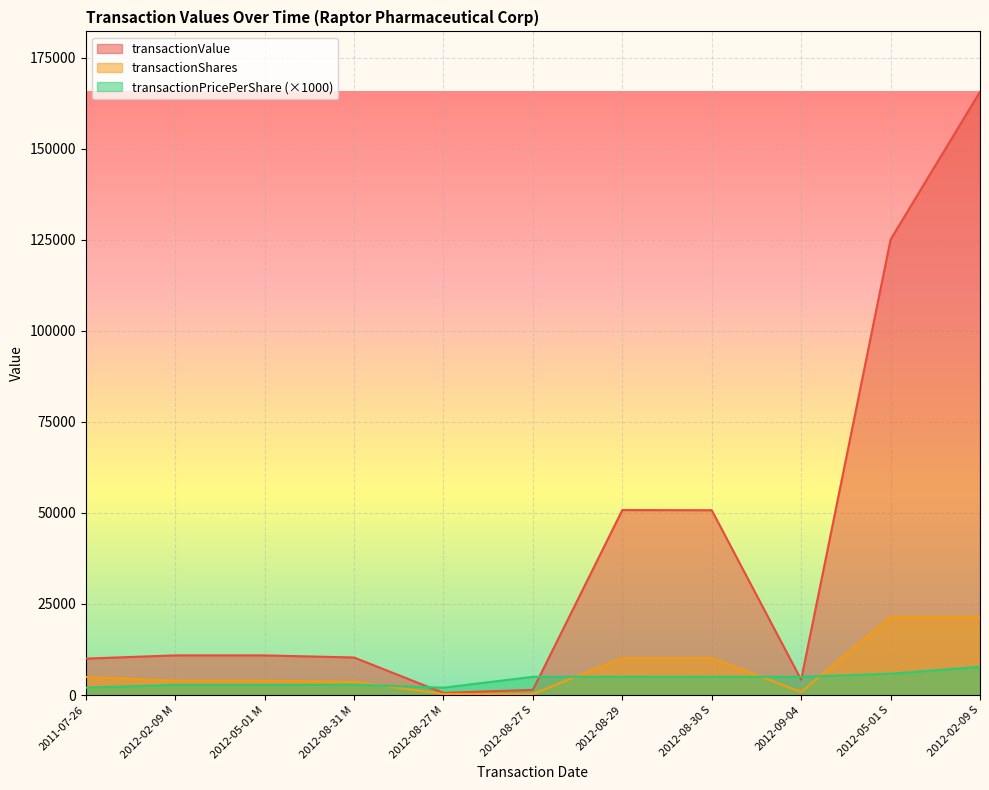

Which label corresponds to the largest value in the chart?

2012-02-09 S